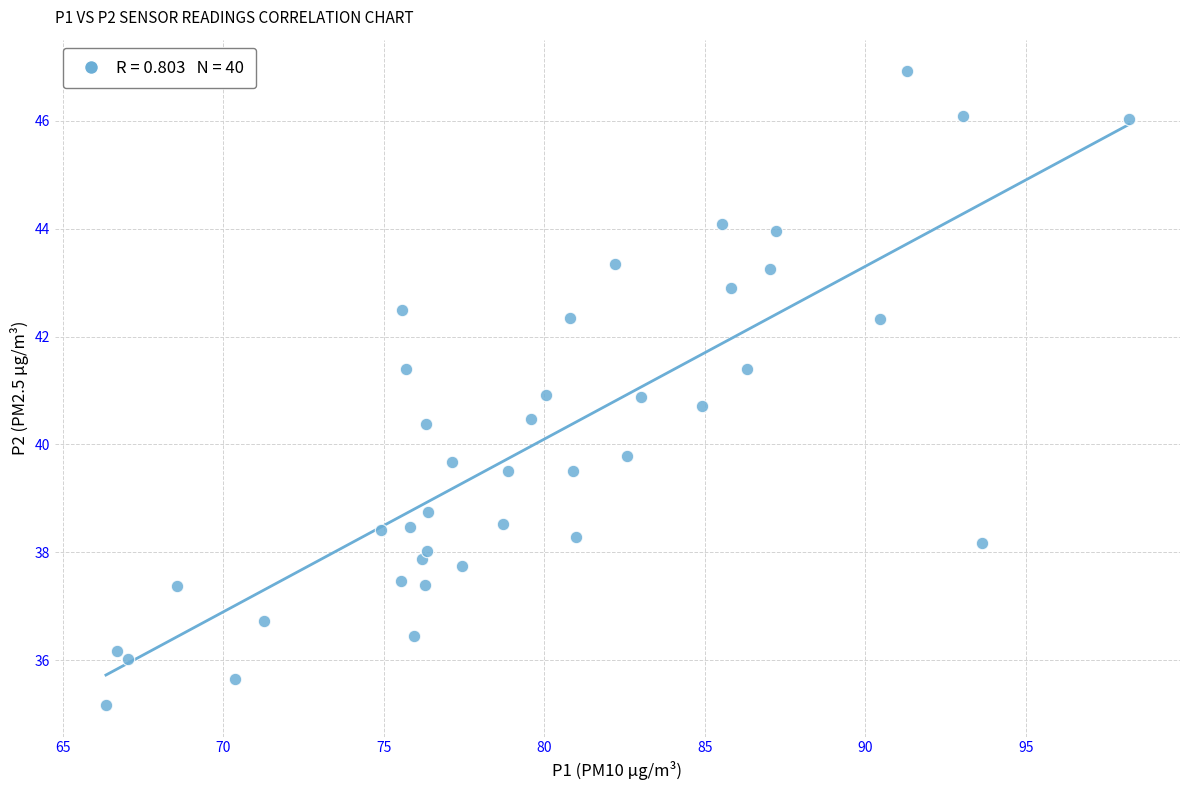

What is the range of X values (max minus min)?

31.9